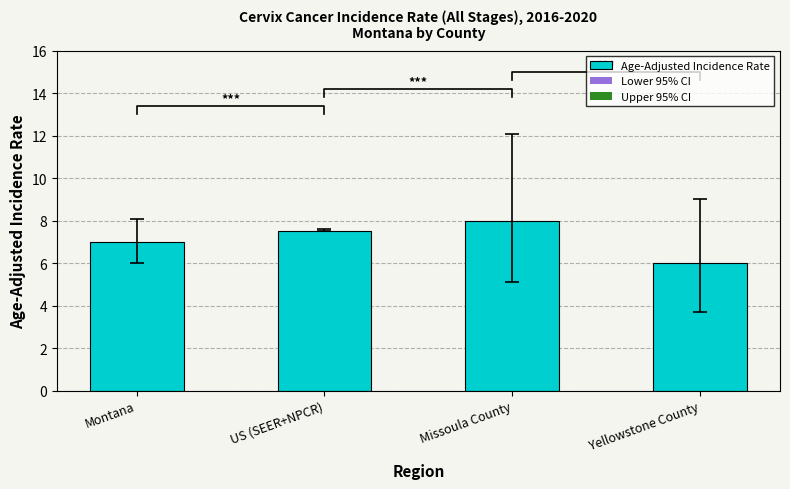

Is it true that Age-Adjusted Incidence Rate equals 7.5 at US (SEER+NPCR)?

True